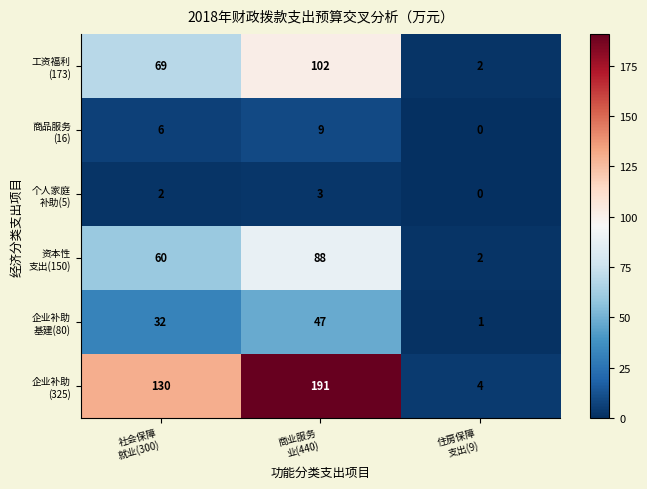

What is the maximum value shown in the chart?

191